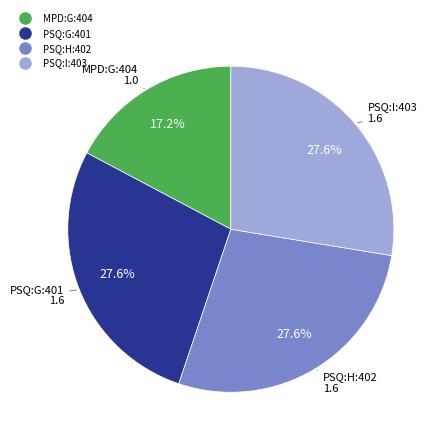

What percentage is the PSQ:I:403 slice, to the nearest percent?

28%